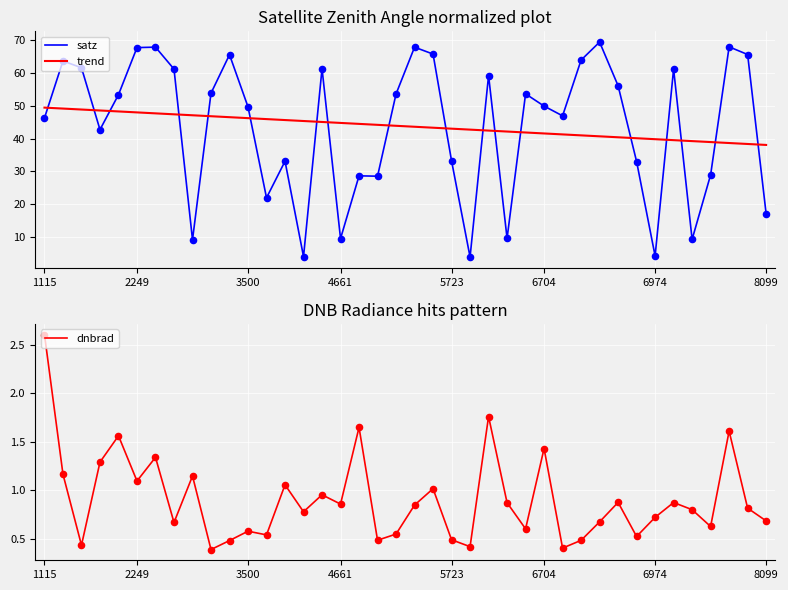

What are all the series names shown in the legend?

satz, trend, dnbrad